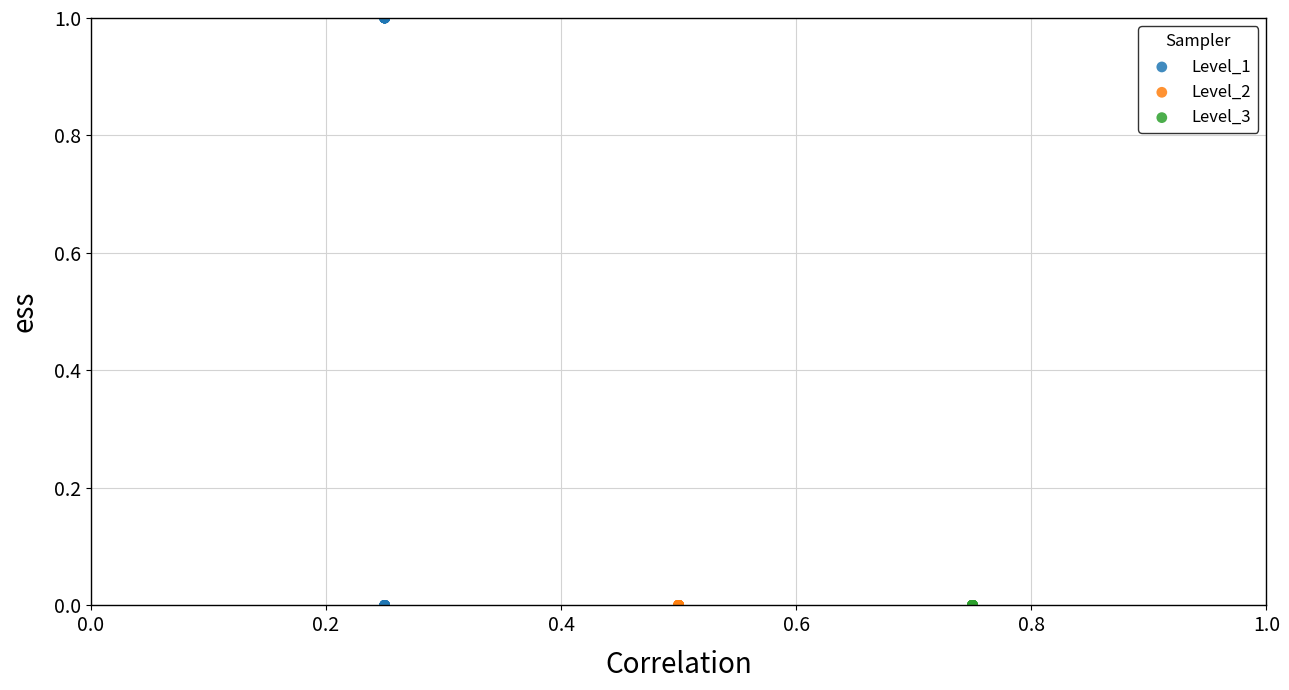

What are all the series names shown in the legend?

Level_1, Level_2, Level_3